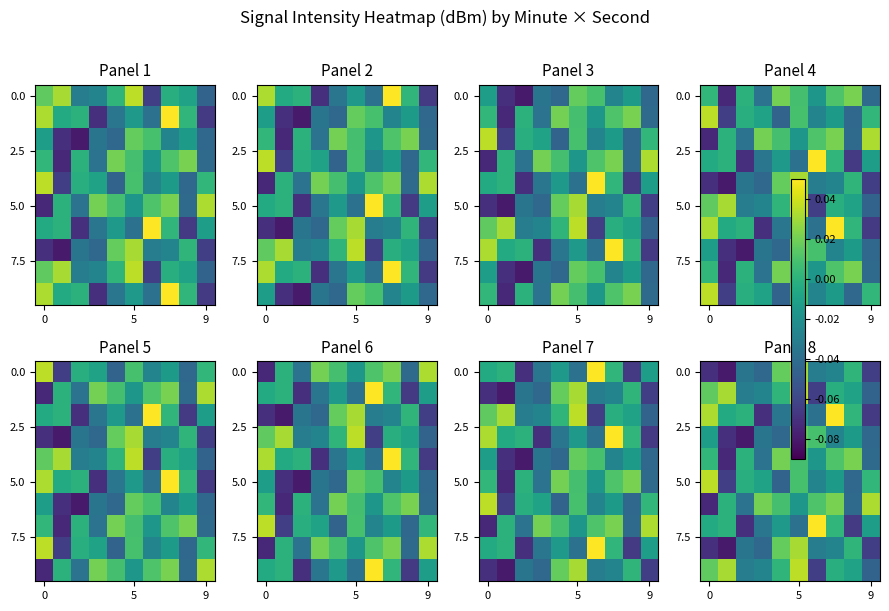

Between 6 and 8, which is larger?

8